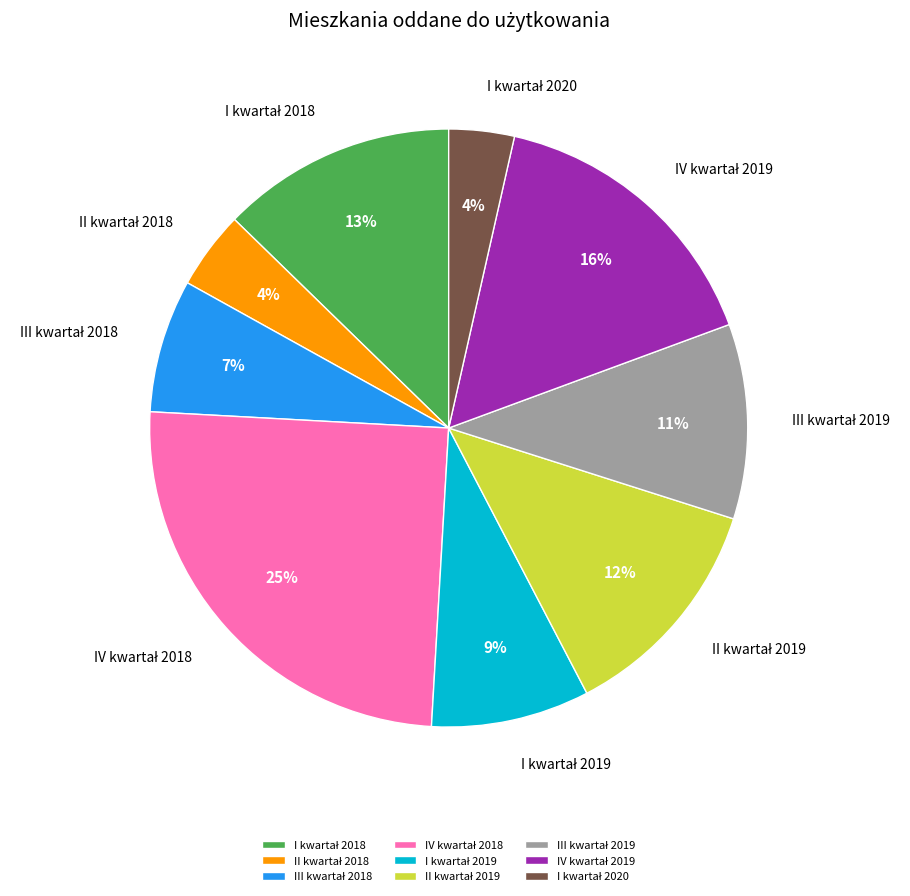

To the nearest percent, what is the average slice percentage?

11%